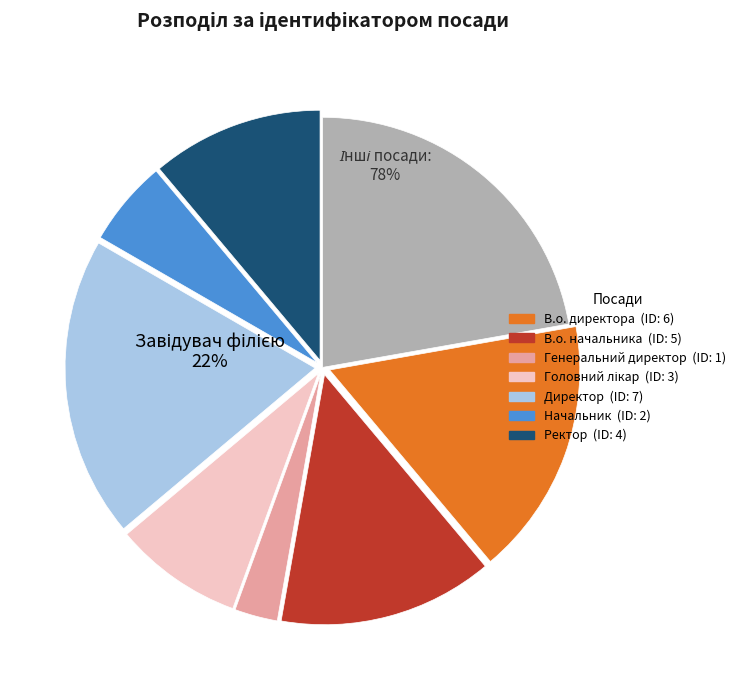

What is the ratio of the value at В.о. директора to the value at Головний лікар?

2.0